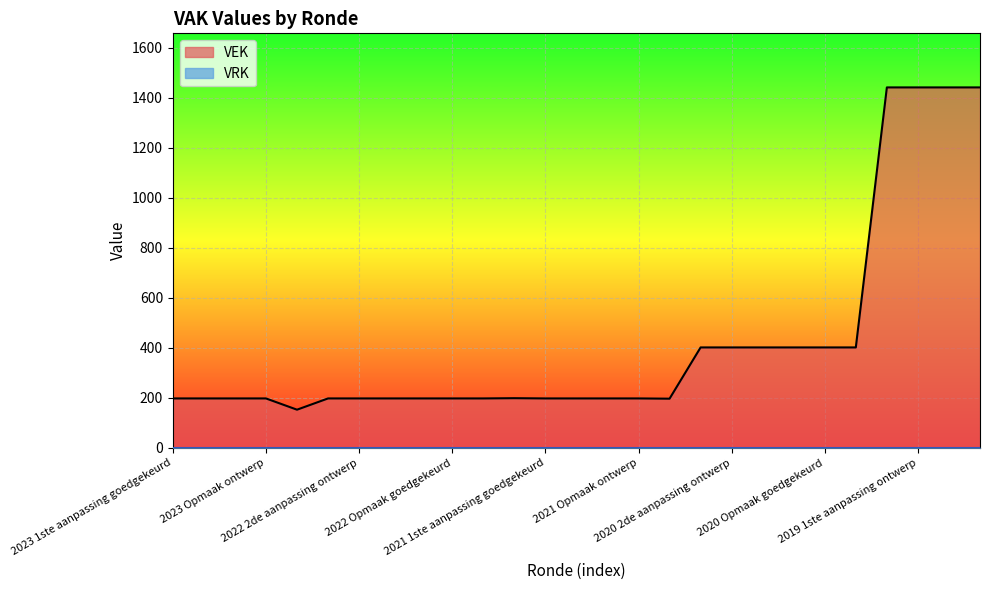

Which series has the widest spread of values?

VEK